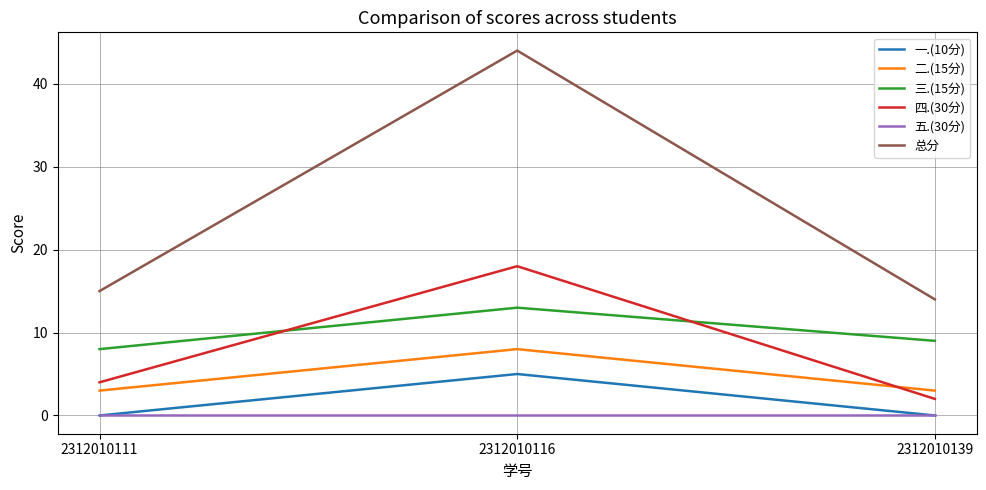

What are all the series names shown in the legend?

一.(10分), 二.(15分), 三.(15分), 四.(30分), 五.(30分), 总分